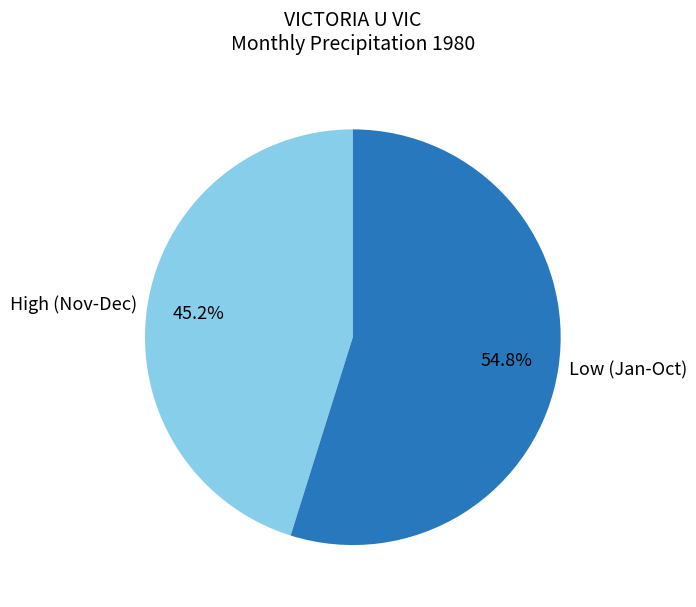

What is the total percentage of High (Nov-Dec) and Low (Jan-Oct)?

100.0%